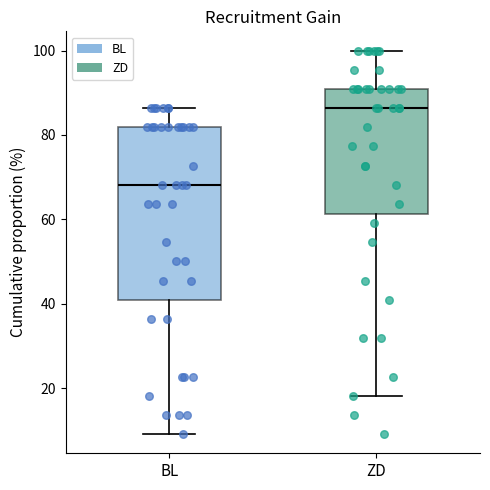

Reading left to right, transcribe this box plot: for each box, give where its median line is, the range the box spans, and where its two whiskers end, as read against the y-axis. The values are not printed on the chart, so give them approximately, as read against the axis.

BL: median 68, box 40 to 82, whiskers 10 to 86
ZD: median 86, box 62 to 90, whiskers 18 to 100